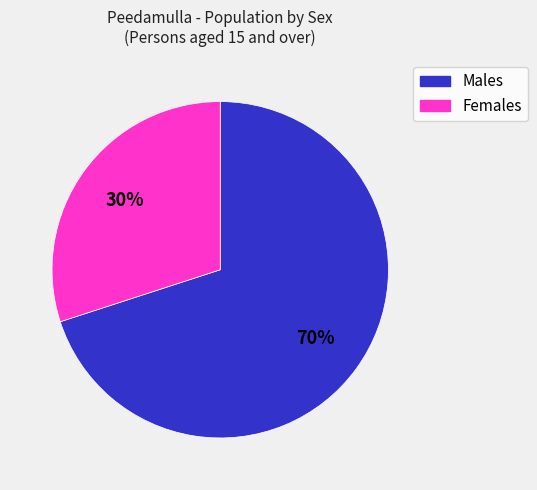

Combined, do Females and Males account for over 50%?

Yes